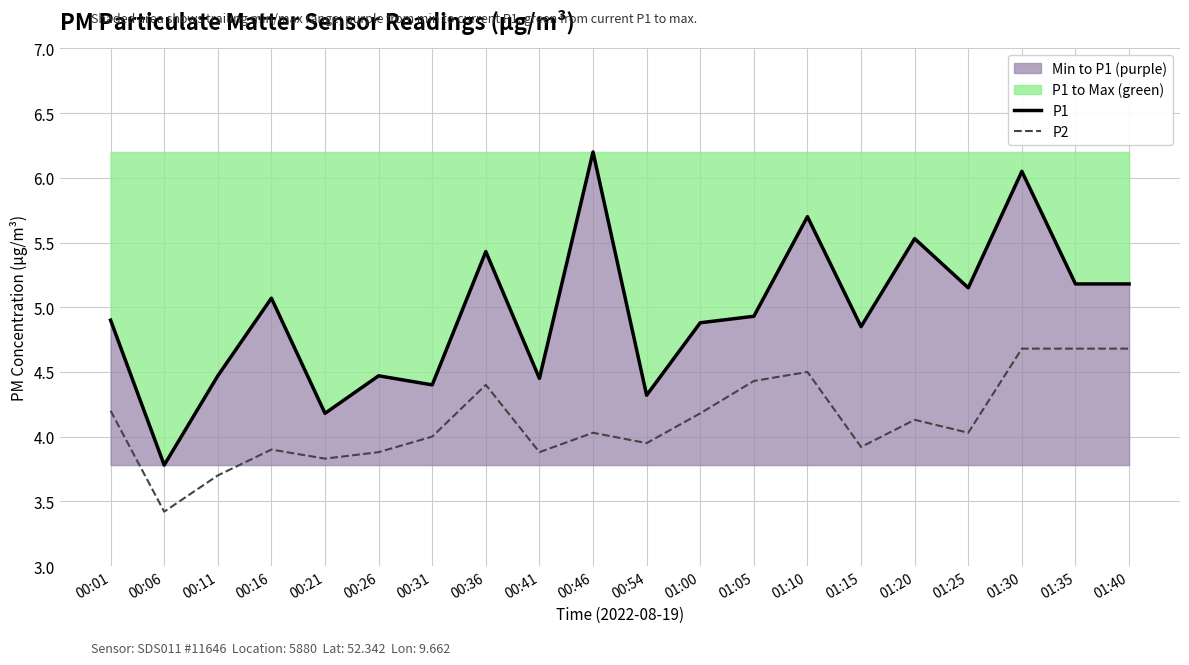

Which series changed the most between 00:26 and 00:41?

P1